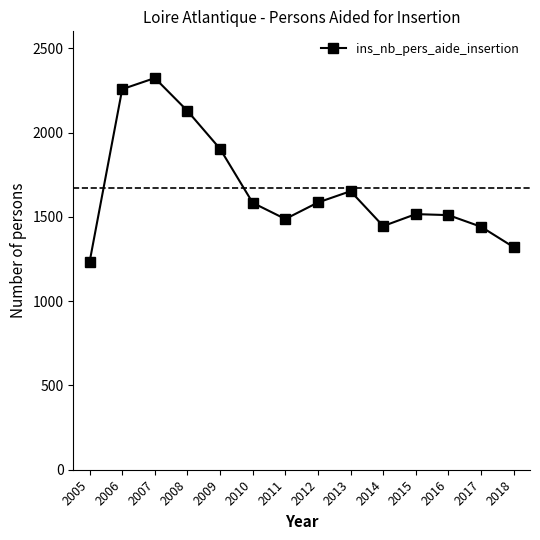

What is the sum of the values at 2018 and 2010?

2903